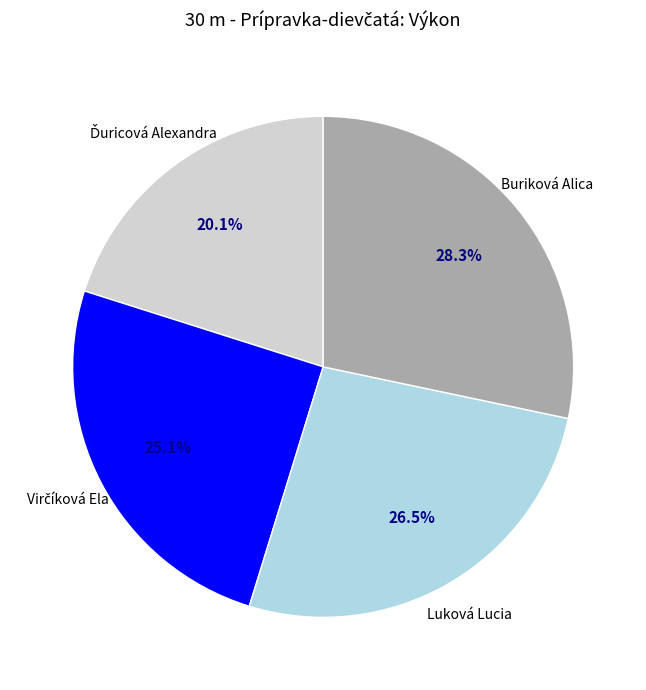

What portion of the pie excludes Buriková Alica?

71.7%